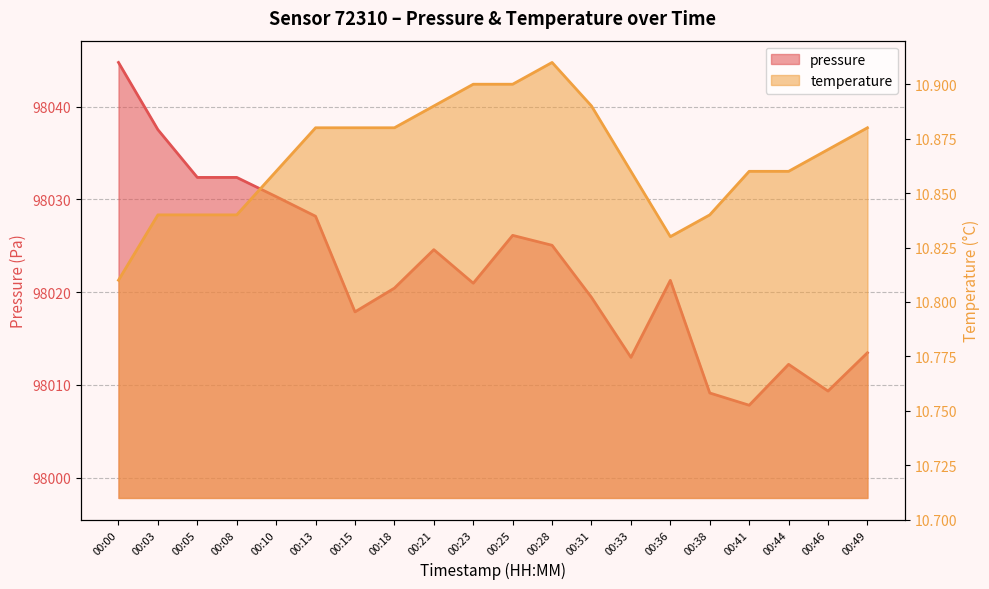

The value of pressure at 00:18 is 144414.8. True or false?

False